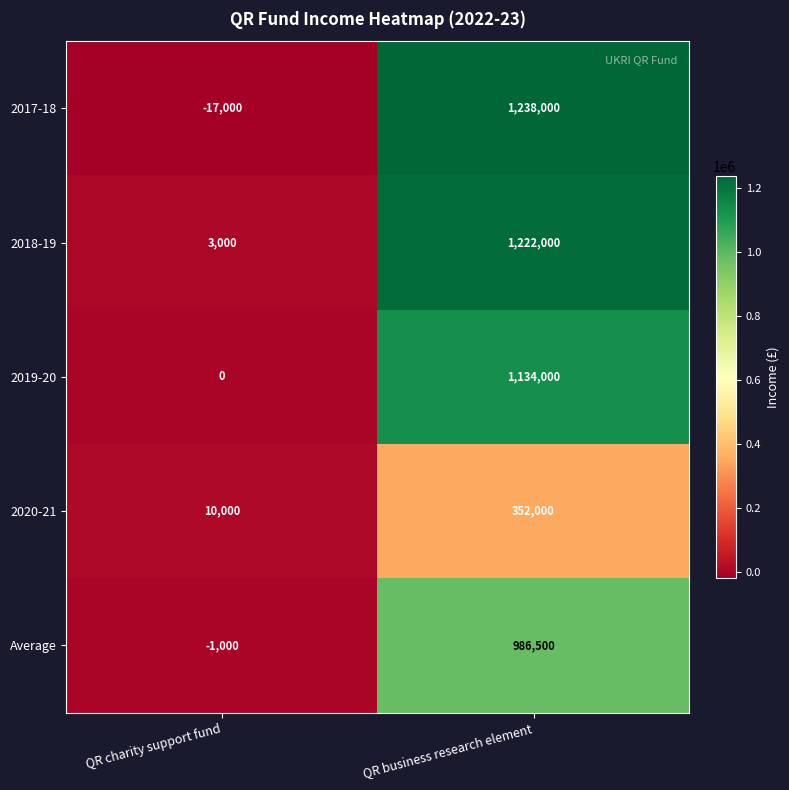

Rank the series by their maximum value, from lowest to highest.

2020-21, Average, 2019-20, 2018-19, 2017-18